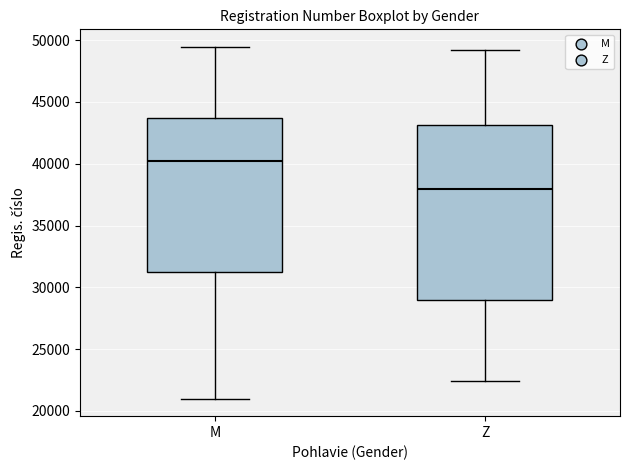

Which box has the highest median line?

M